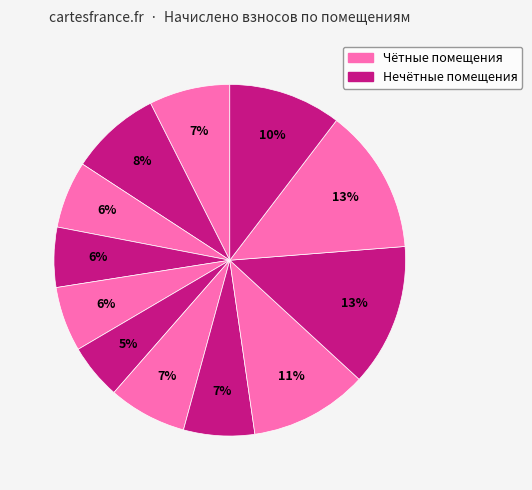

How many slices are in this pie chart?

12